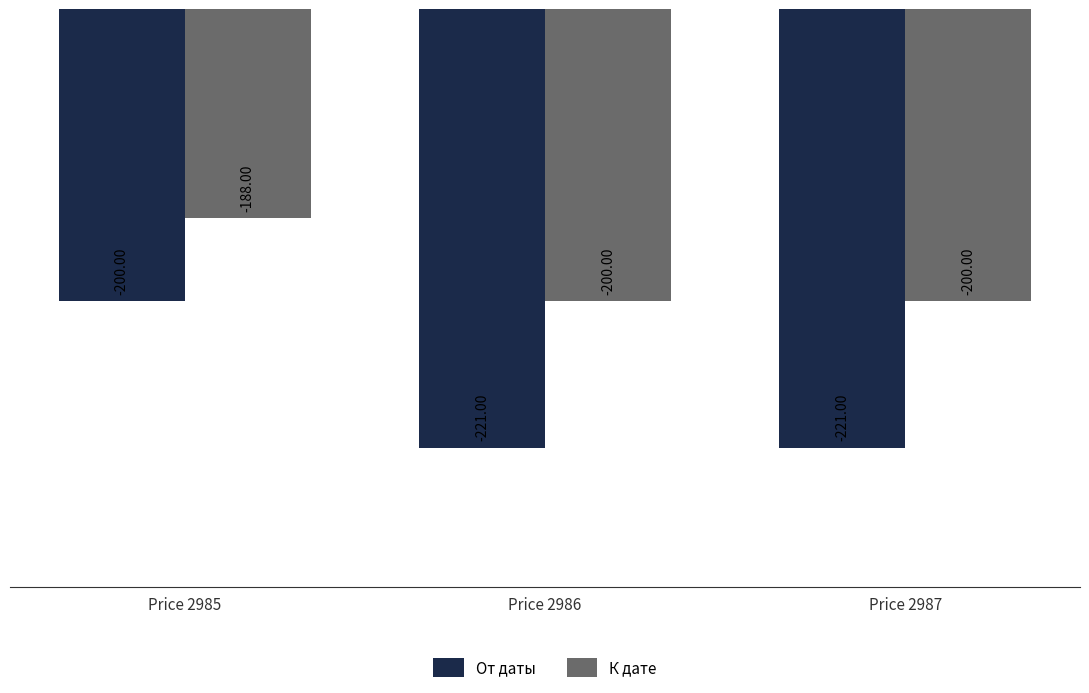

At Price 2986, list the series in order from smallest to largest.

От даты, К дате